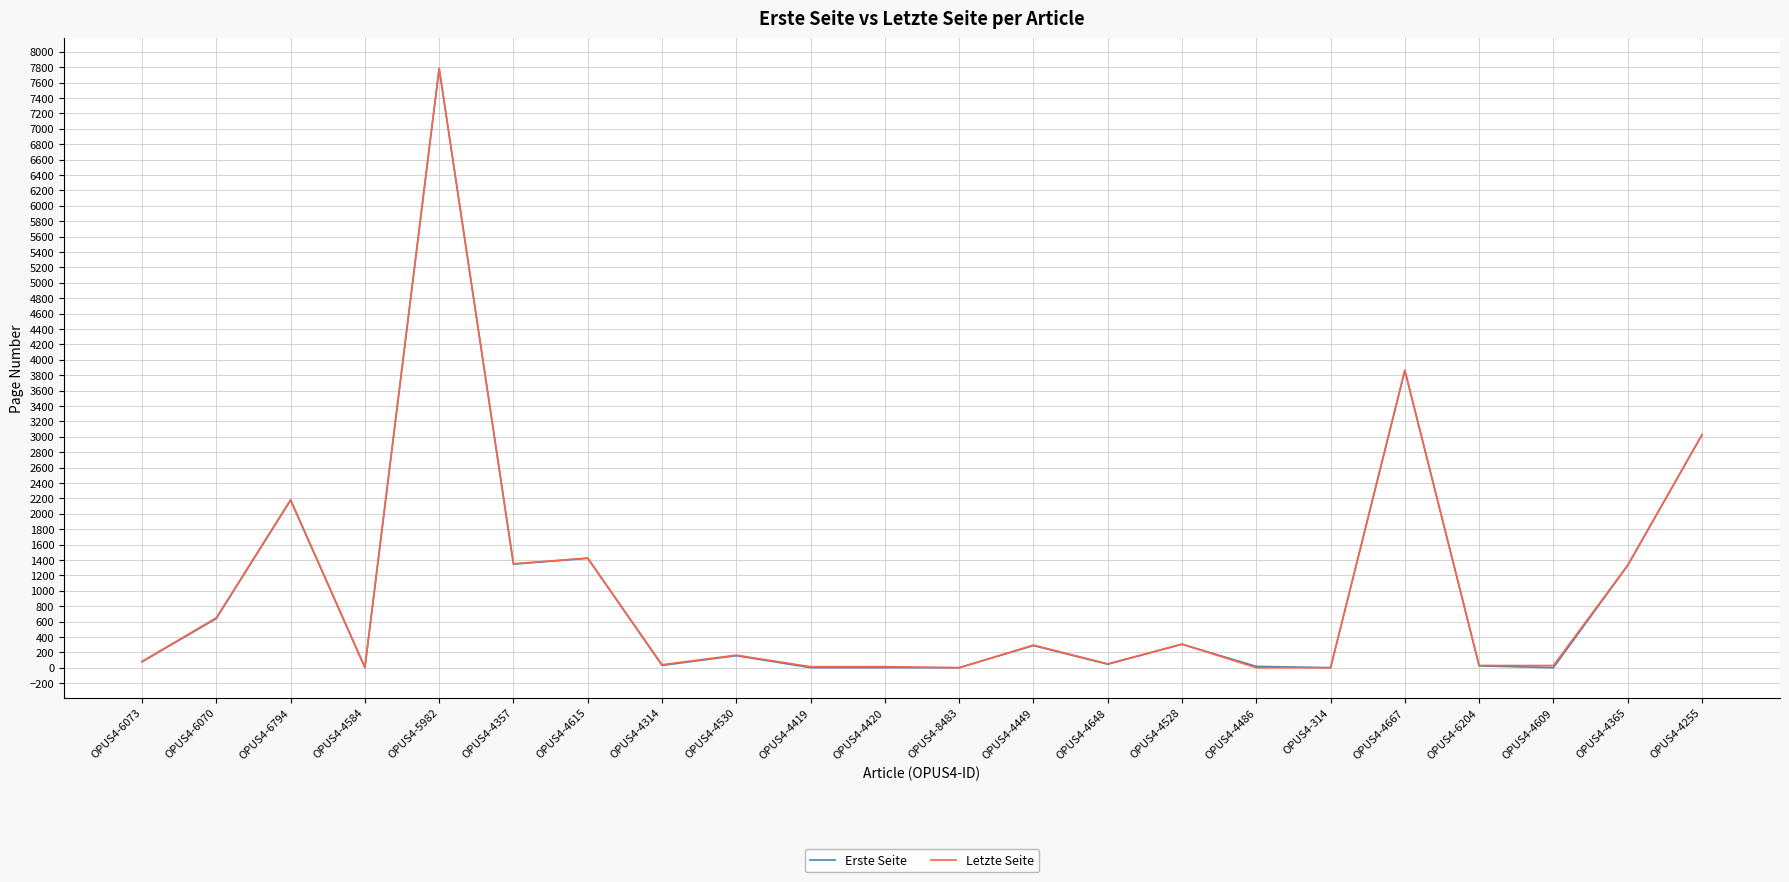

Is the value of Letzte Seite at OPUS4-4365 greater than the value of Erste Seite at OPUS4-8483?

Yes